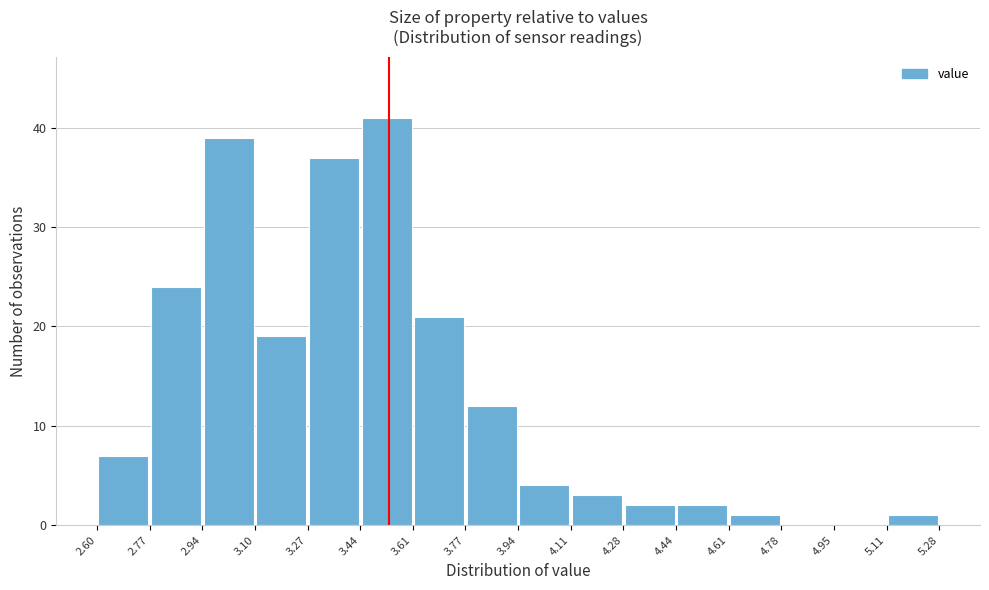

Reading left to right, transcribe this chart: for each bar, give the range it covers on the x-axis and its height. The values are not printed on the chart, so give them approximately, as read against the axis.

2.60 to 2.77: 7
2.77 to 2.94: 24
2.94 to 3.10: 39
3.10 to 3.27: 19
3.27 to 3.44: 37
3.44 to 3.61: 41
3.61 to 3.77: 21
3.77 to 3.94: 12
3.94 to 4.11: 4
4.11 to 4.28: 3
4.28 to 4.44: 2
4.44 to 4.61: 2
4.61 to 4.78: 1
4.78 to 4.95: 0
4.95 to 5.11: 0
5.11 to 5.28: 1